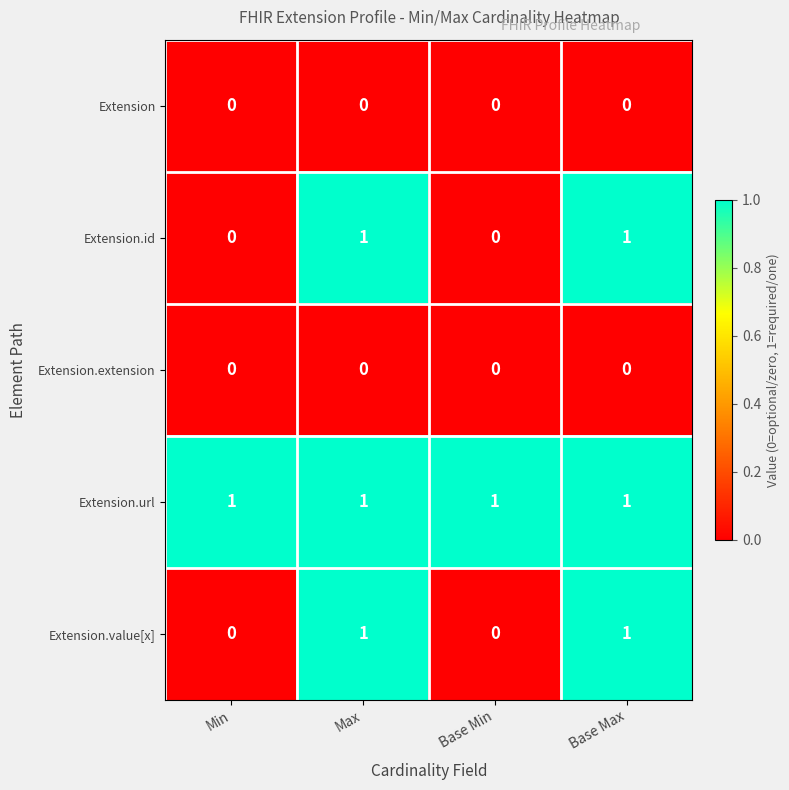

What is the total value across all series at Base Max?

3